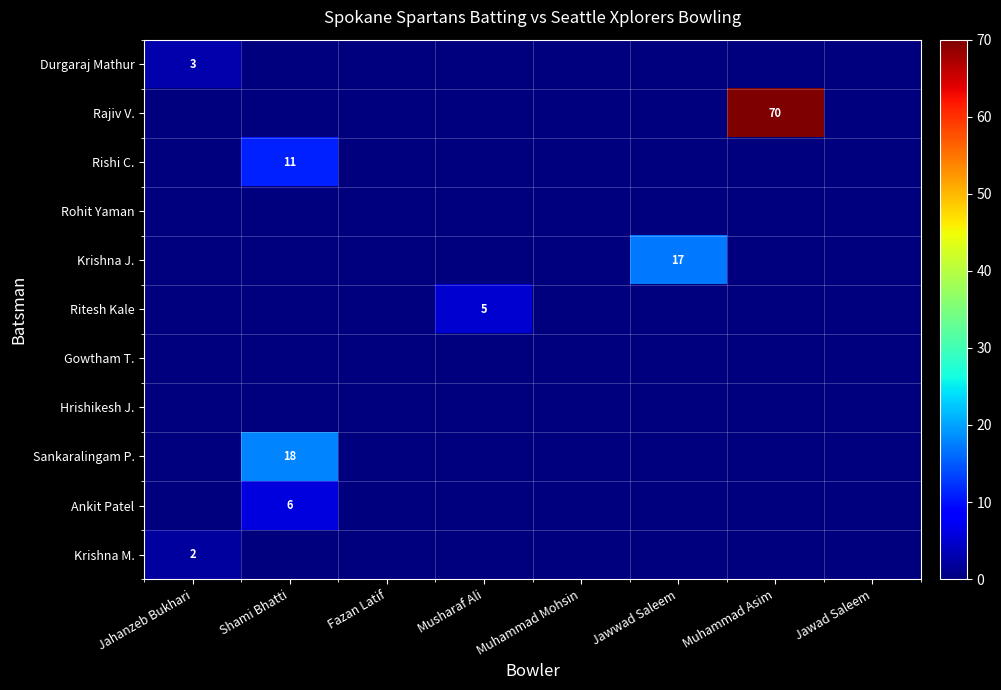

Rank the categories by Hrishikesh J. value from highest to lowest.

Jahanzeb Bukhari, Shami Bhatti, Fazan Latif, Musharaf Ali, Muhammad Mohsin, Jawwad Saleem, Muhammad Asim, Jawad Saleem